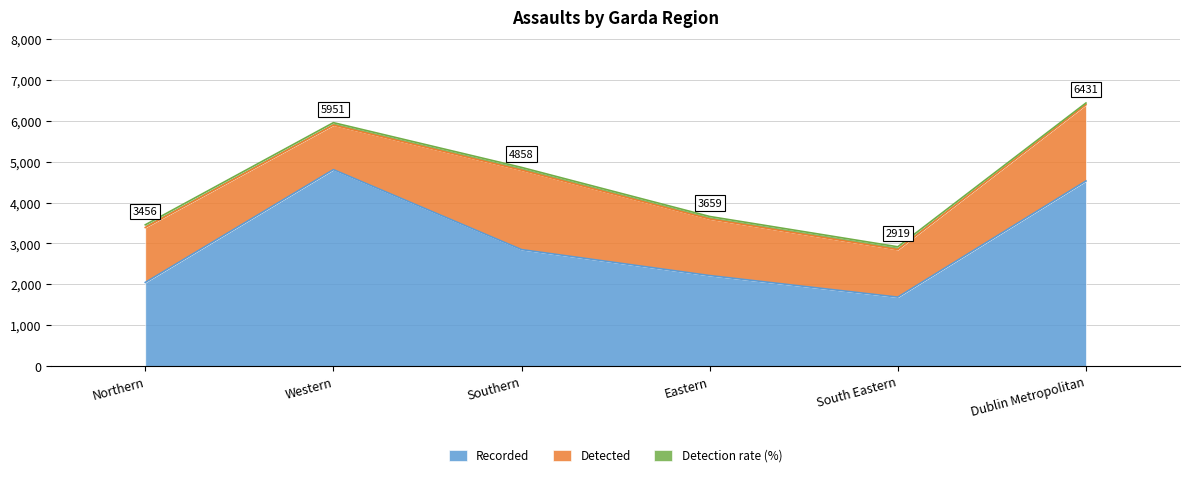

Where does the Detection rate (%) series first go above 65?

Northern